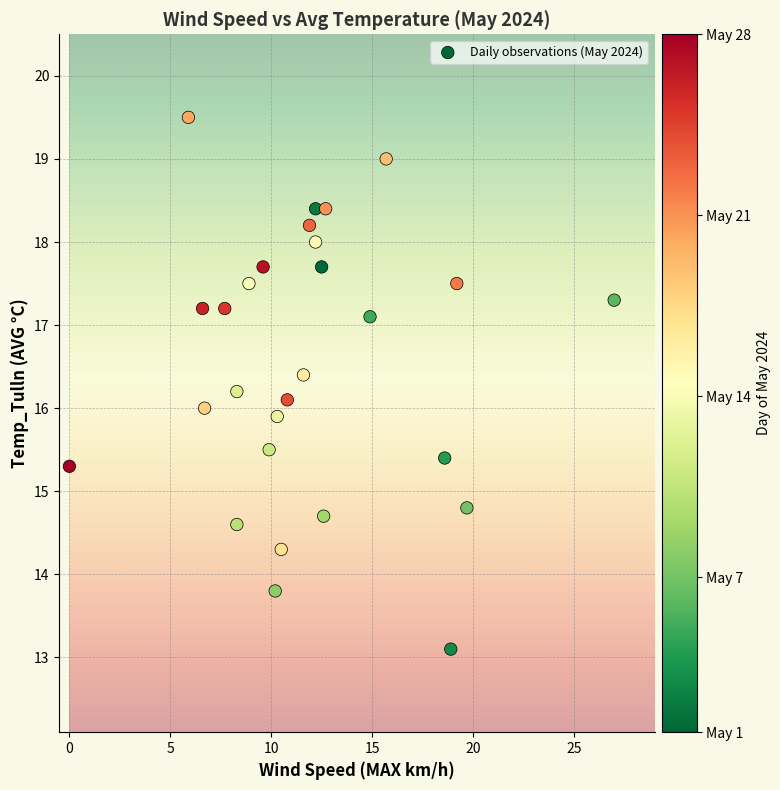

What is the range of Y values (max minus min)?

6.4